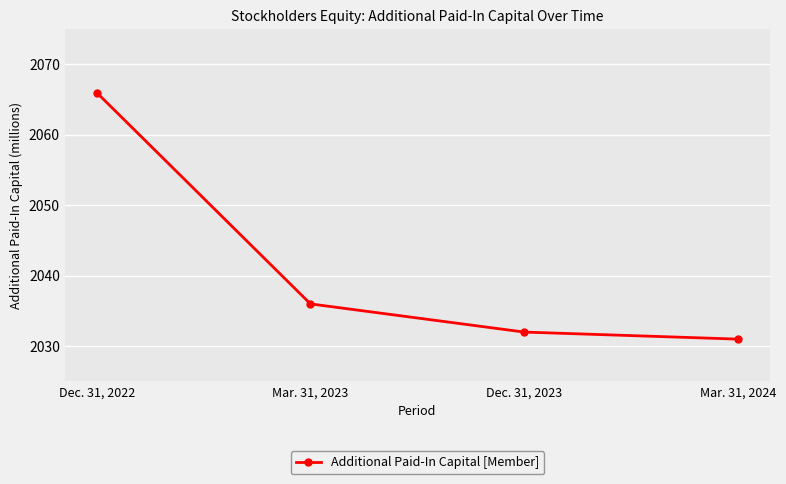

Reading left to right, extract all data points from this chart.

Dec. 31, 2022=2066	Mar. 31, 2023=2036	Dec. 31, 2023=2032	Mar. 31, 2024=2031